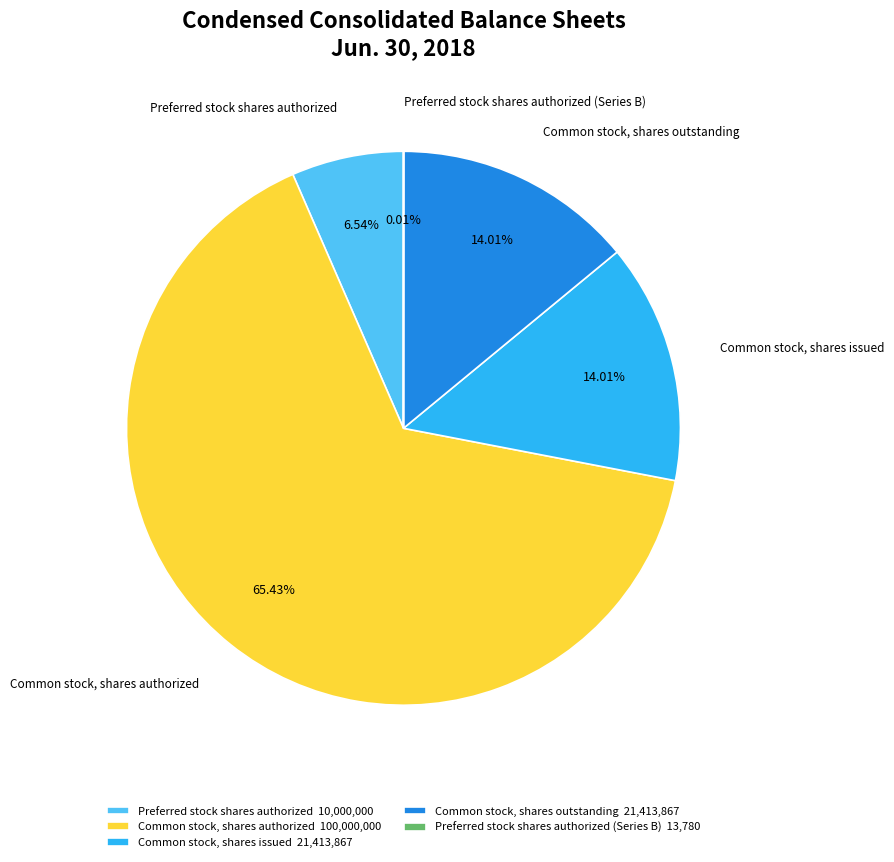

Which category has the biggest portion of the pie?

Common stock, shares authorized 100,000,000